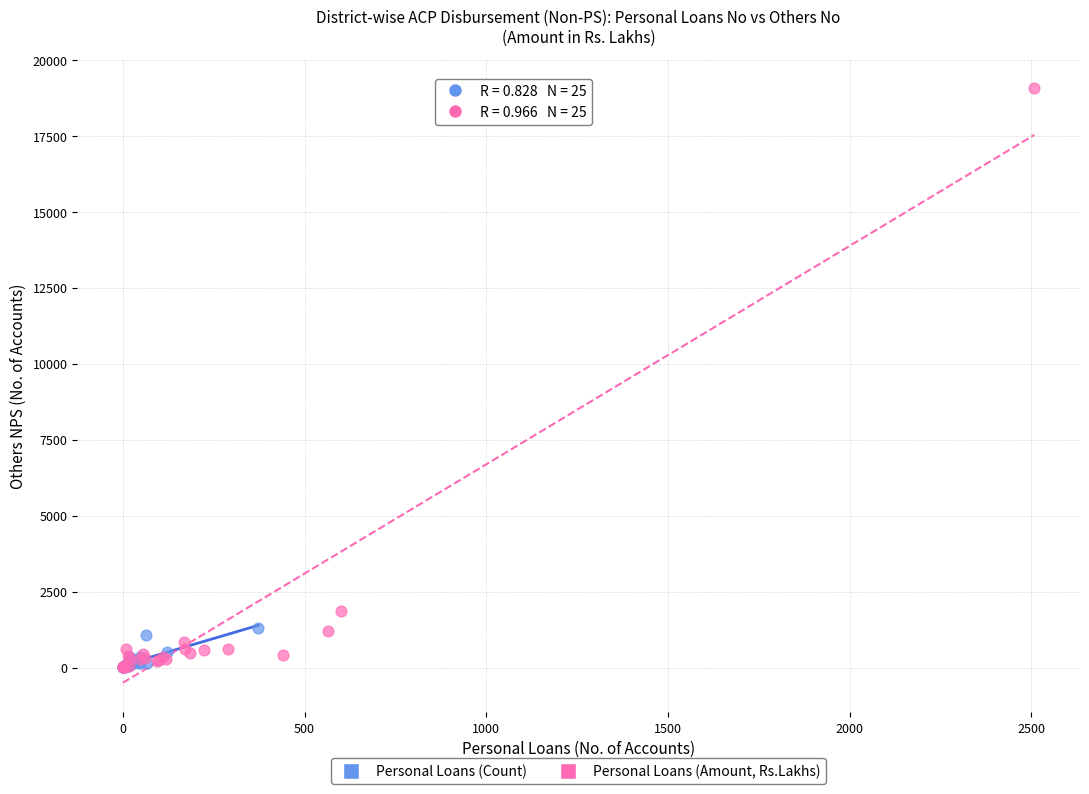

Which series contains the highest Y value?

Personal Loans (Amount, Rs.Lakhs)